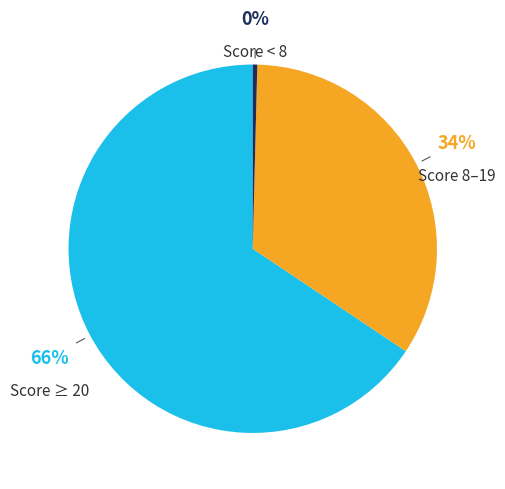

How many slices are in this pie chart?

3